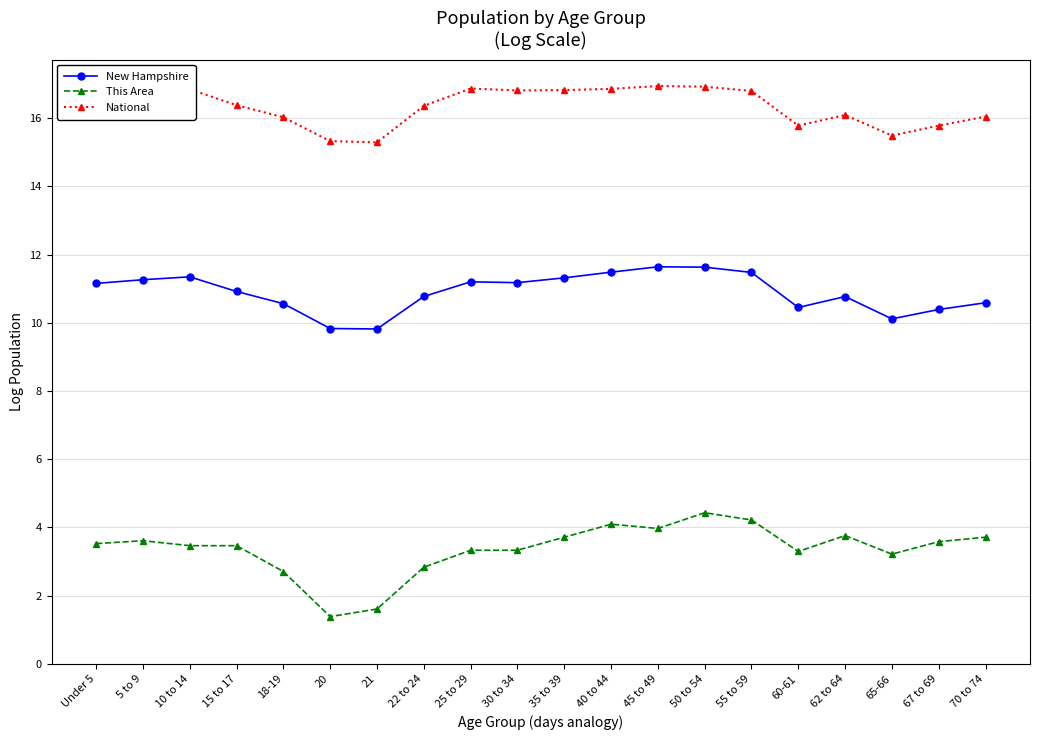

What is the label of the 9th point from the right?

40 to 44